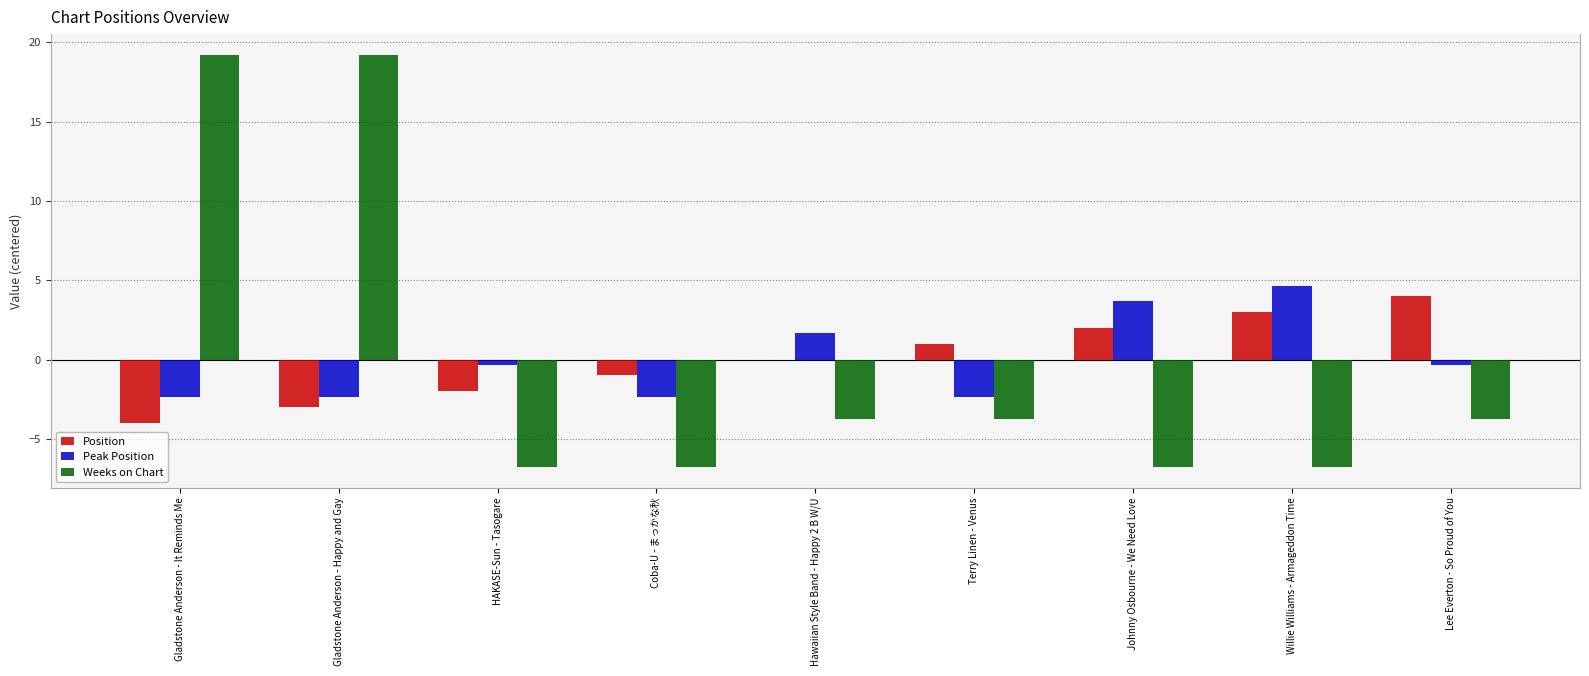

Which series changed the most between Gladstone Anderson - It Reminds Me and Gladstone Anderson - Happy and Gay?

Position